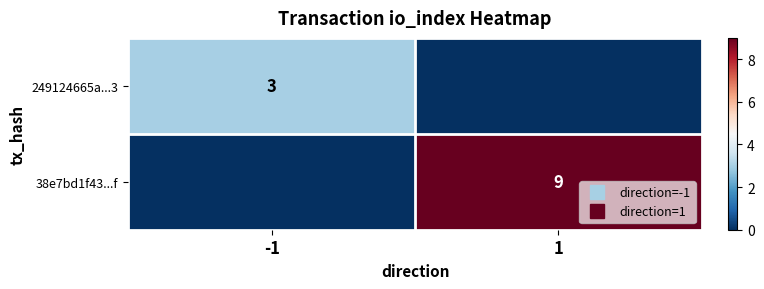

Between 1 and -1, which is larger?

-1